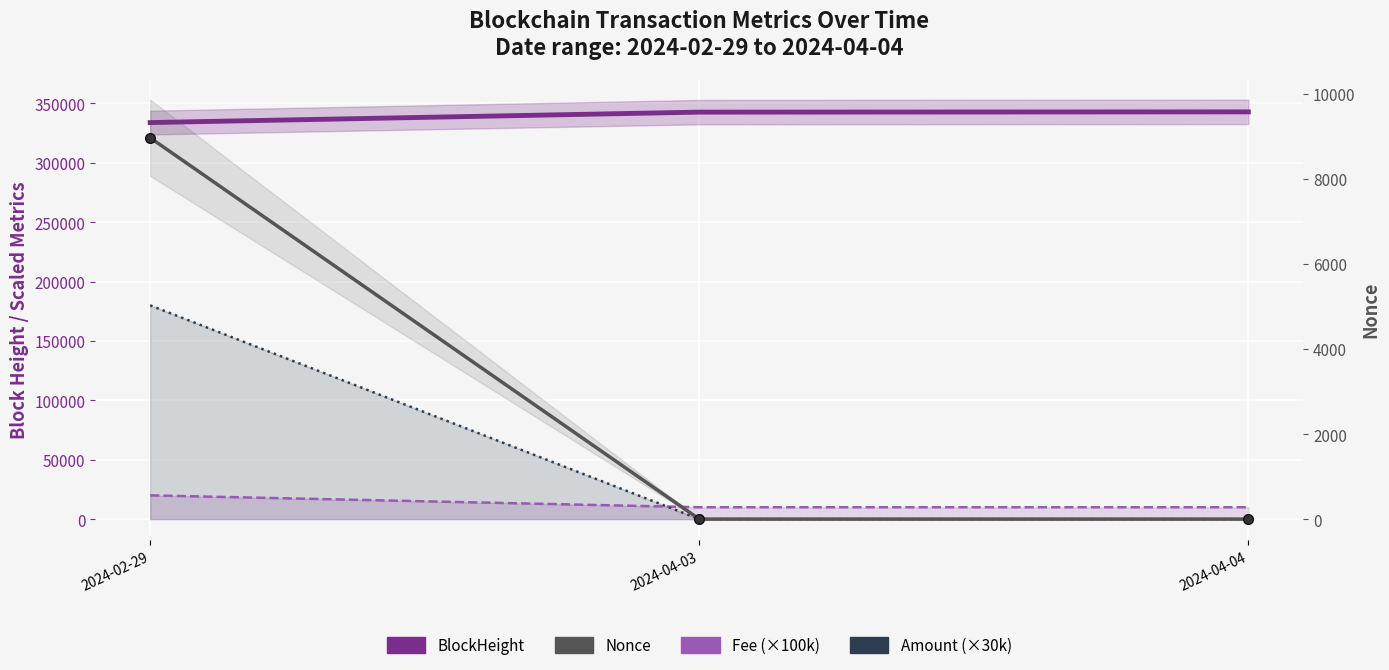

Reading right to left, extract all data points from this chart.

BlockHeight: 342917	342704	333916
Fee (×100k): 10000	10000	20000
Amount (×30k): 0	0	180000
Nonce: 4	4	8962